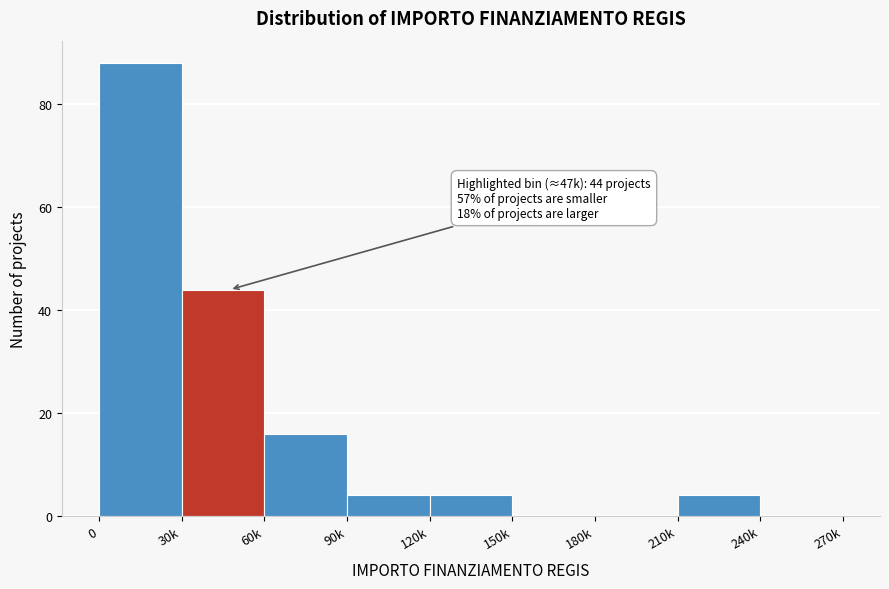

Reading left to right, what are all the values shown in this chart?

0=88	30k=44	60k=16	90k=4	120k=4	150k=0	180k=0	210k=4	240k=0